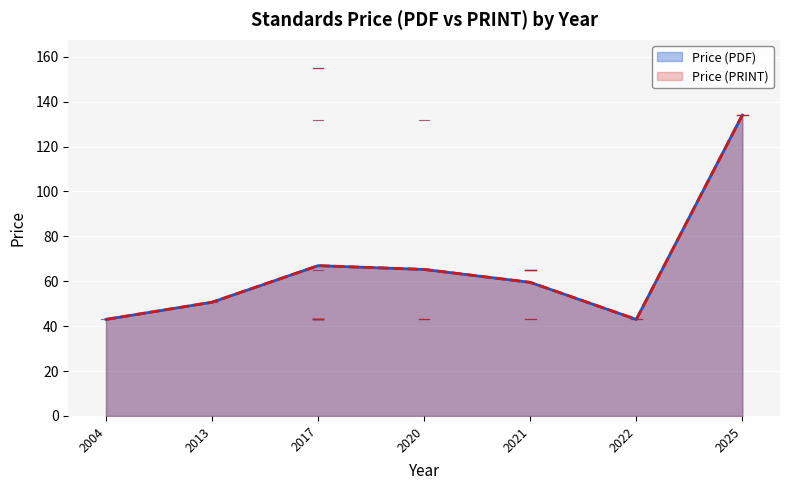

Rank the series by their maximum value, from highest to lowest.

Price (PDF), Price (PRINT)